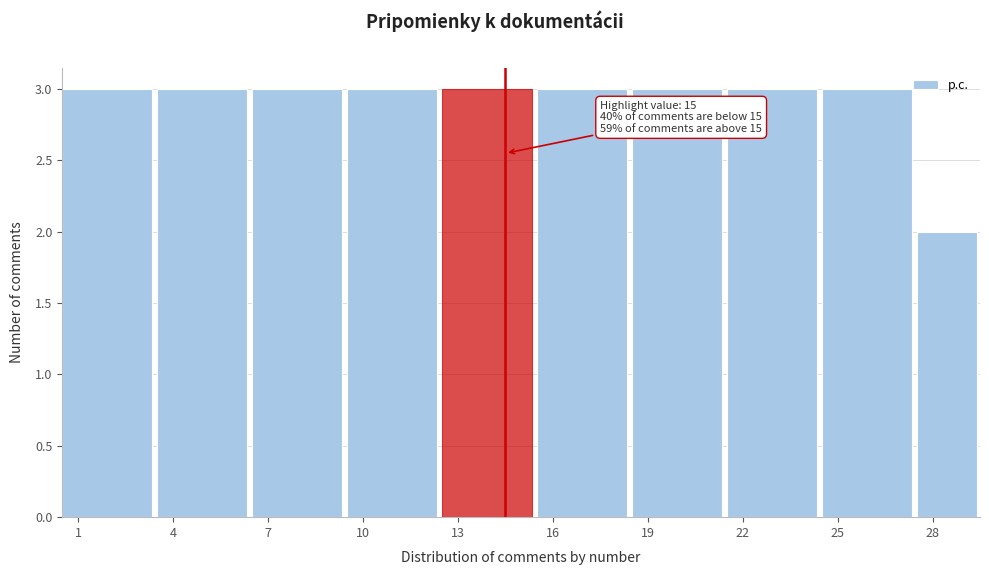

Reading right to left, what are all the values shown in this chart?

28=2	25=3	22=3	19=3	16=3	13=3	10=3	7=3	4=3	1=3